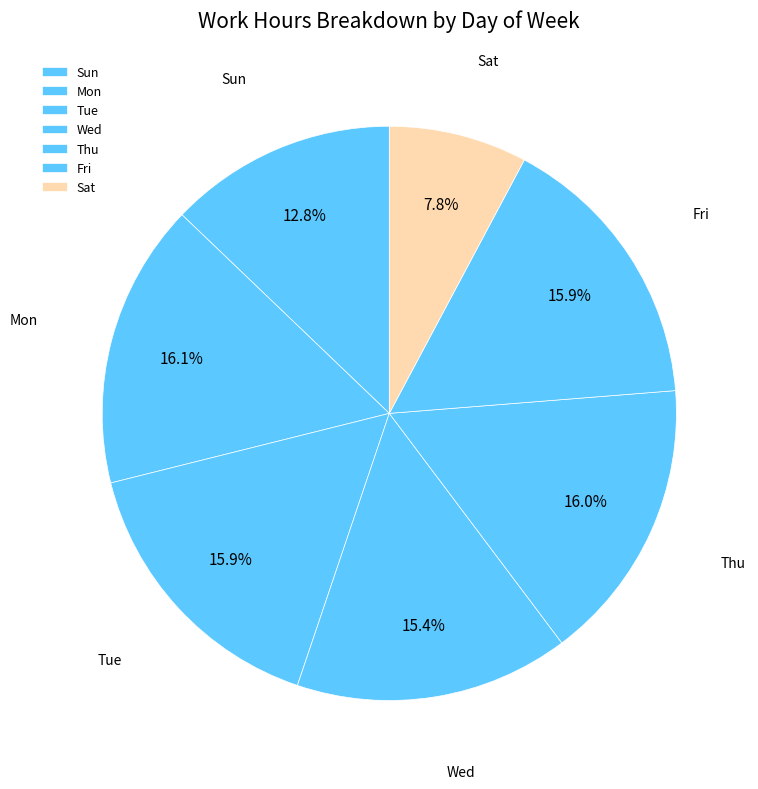

What is the smallest slice in the pie chart?

Sat